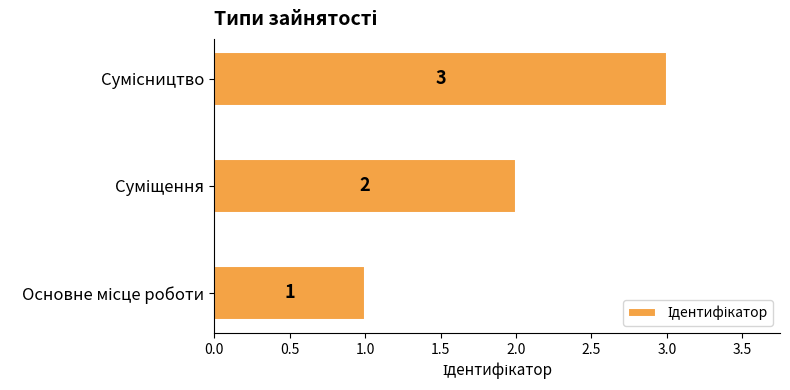

What is the sum of all values?

6